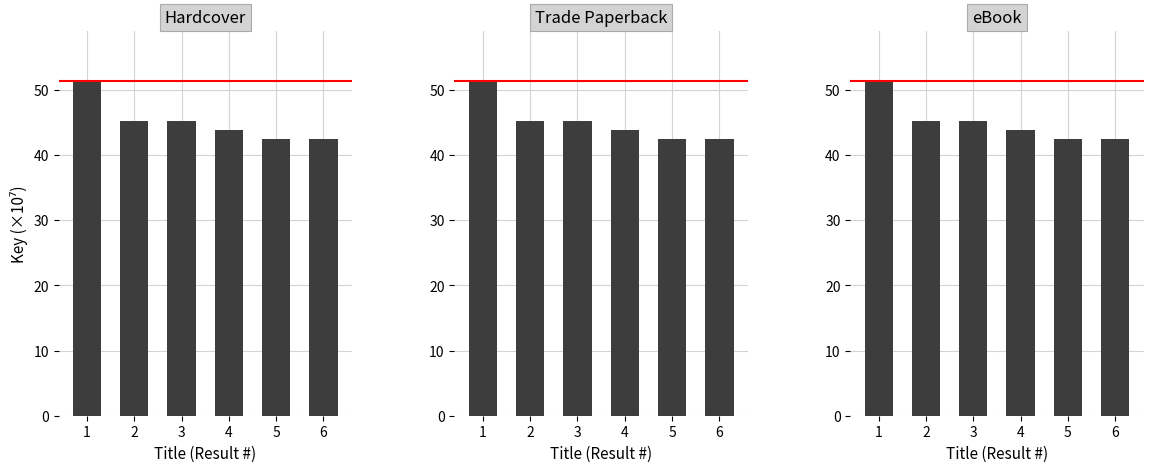

Reading left to right, extract all data points from this chart.

Hardcover: 51.4	45.3	45.3	43.9	42.6	42.6
Trade Paperback: 51.4	45.3	45.3	43.9	42.6	42.6
eBook: 51.4	45.3	45.3	43.9	42.6	42.6